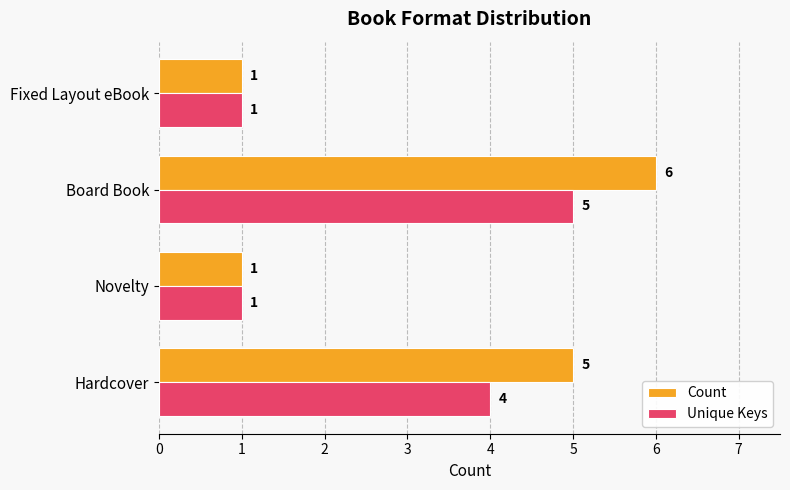

What is the sum of all Count values?

13